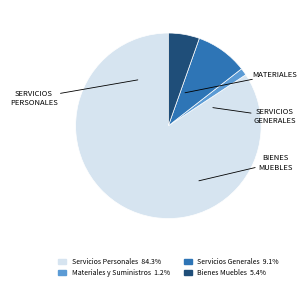

Is there a majority slice in this chart?

Yes